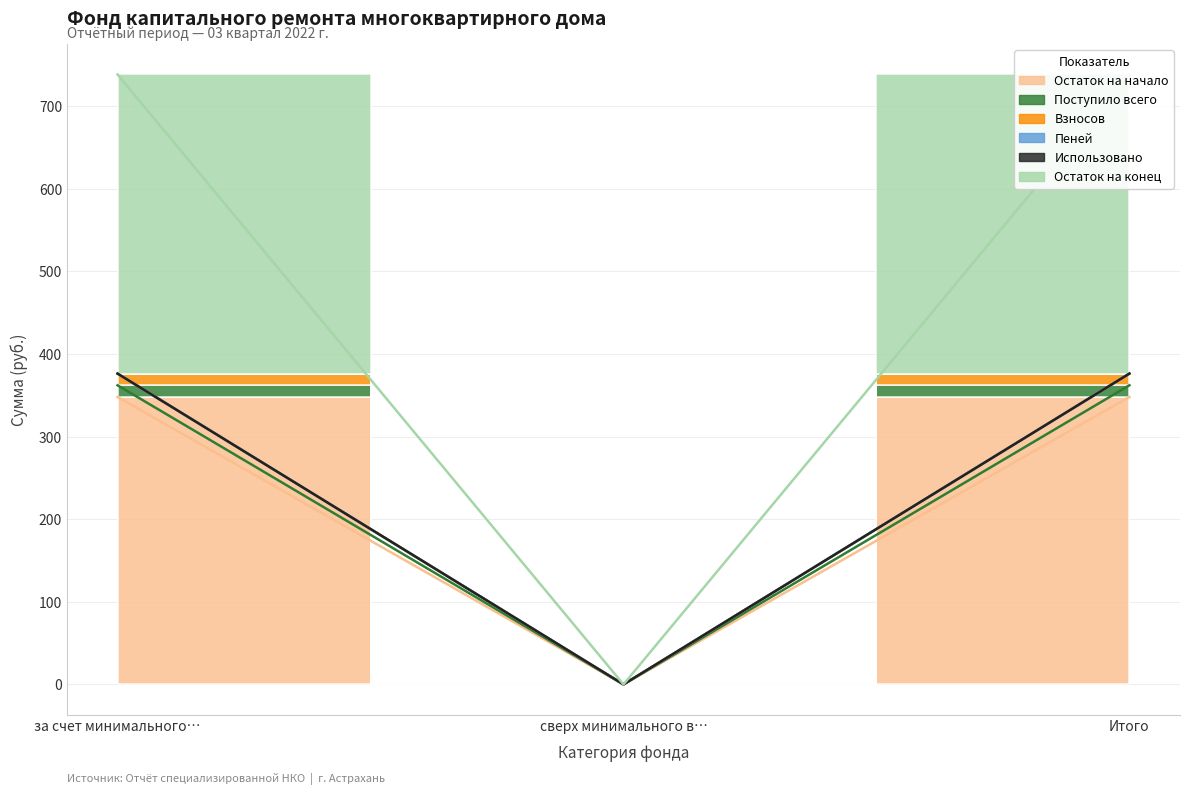

What is the label of the 2nd point from the right?

сверх минимального в…